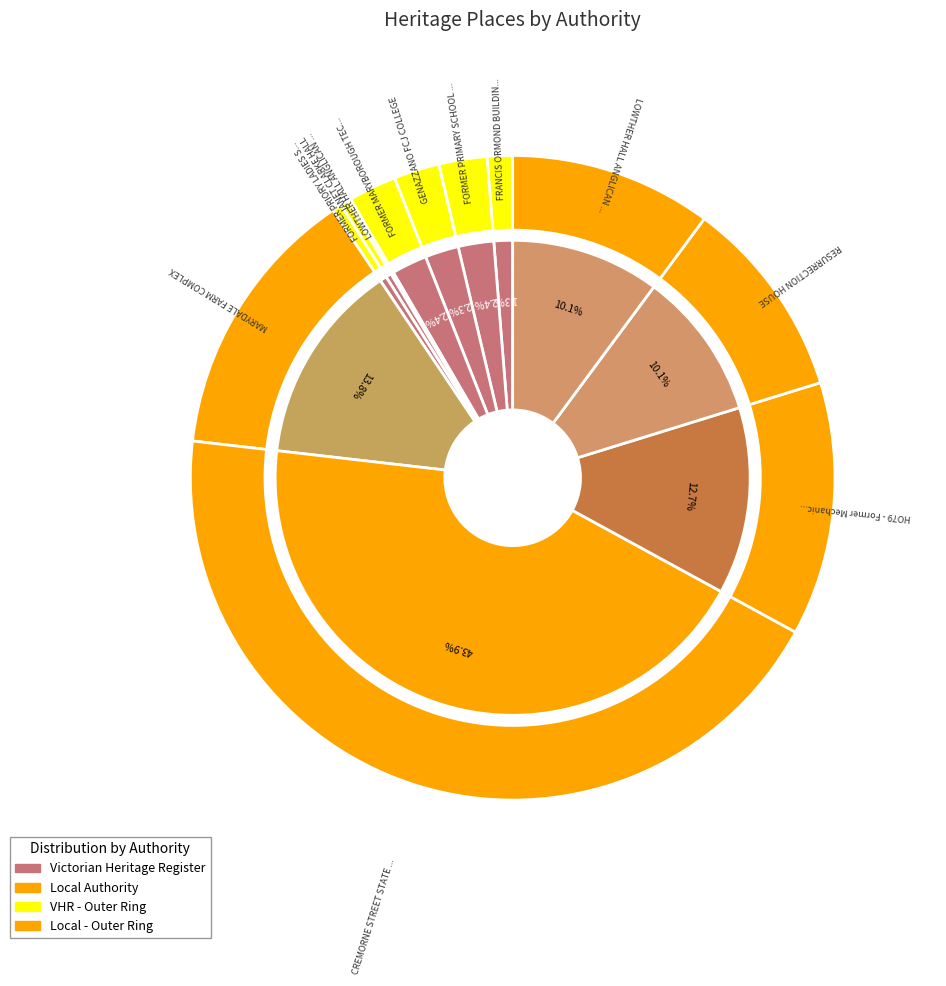

True or false: JANET CLARKE HALL accounts for 0% of the total.

True